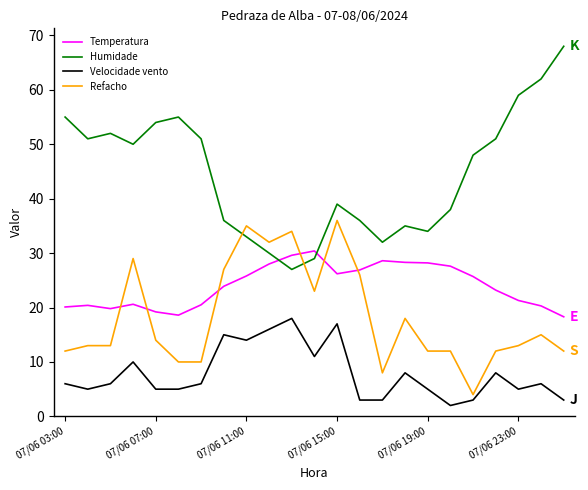

True or false: Velocidade vento has more than 0 points higher than both neighbors.

True